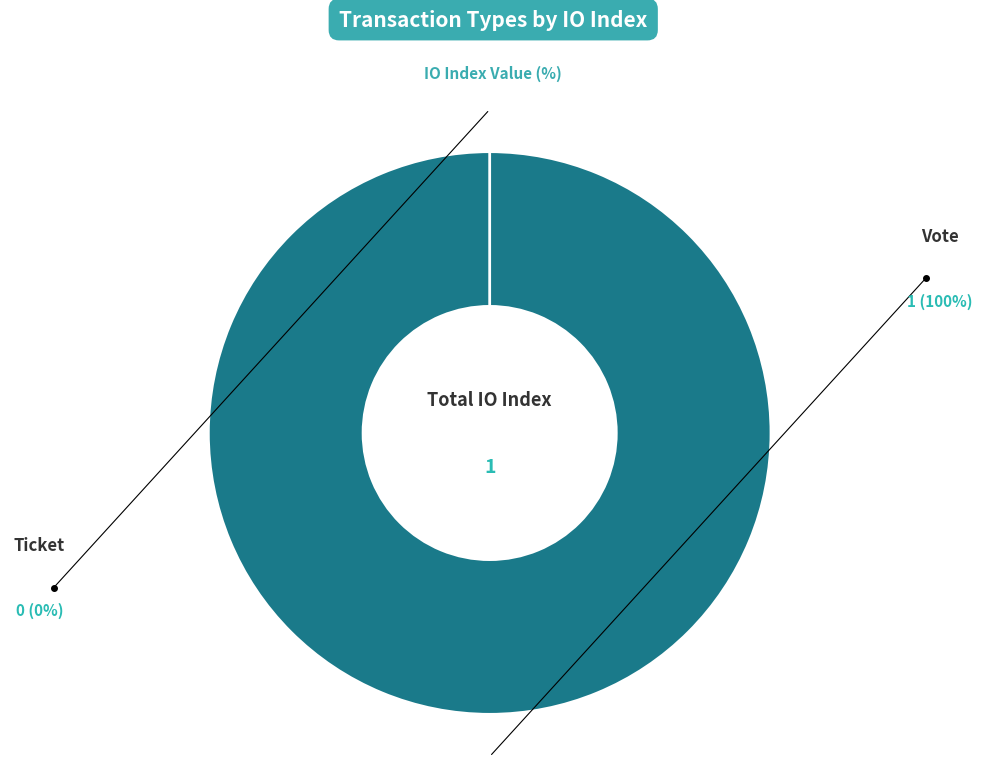

Which category has the smallest portion of the pie?

Ticket